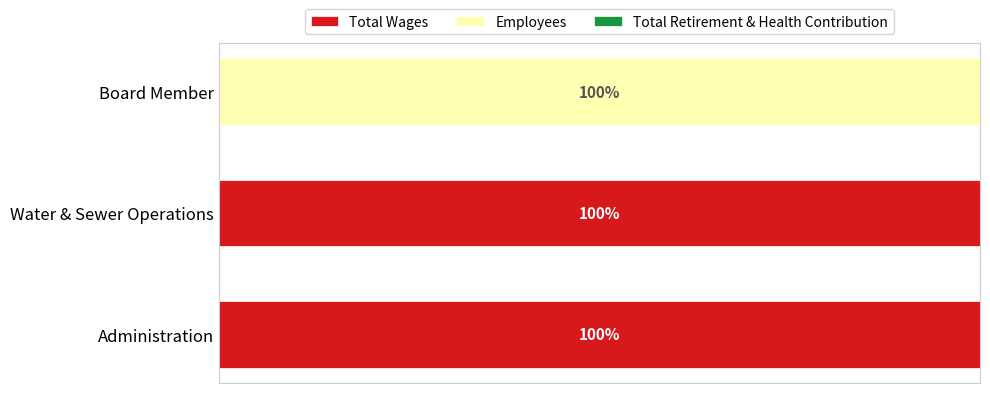

At which label is Total Wages closest to 49?

Board Member